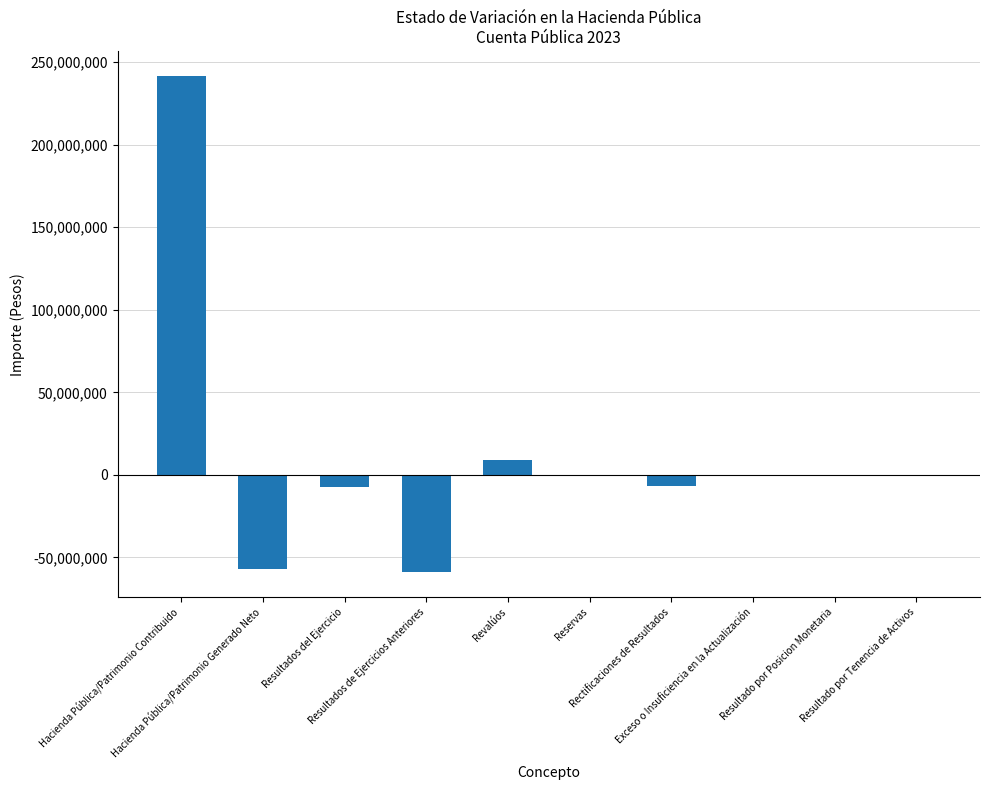

Does the chart contain stacked bars?

No